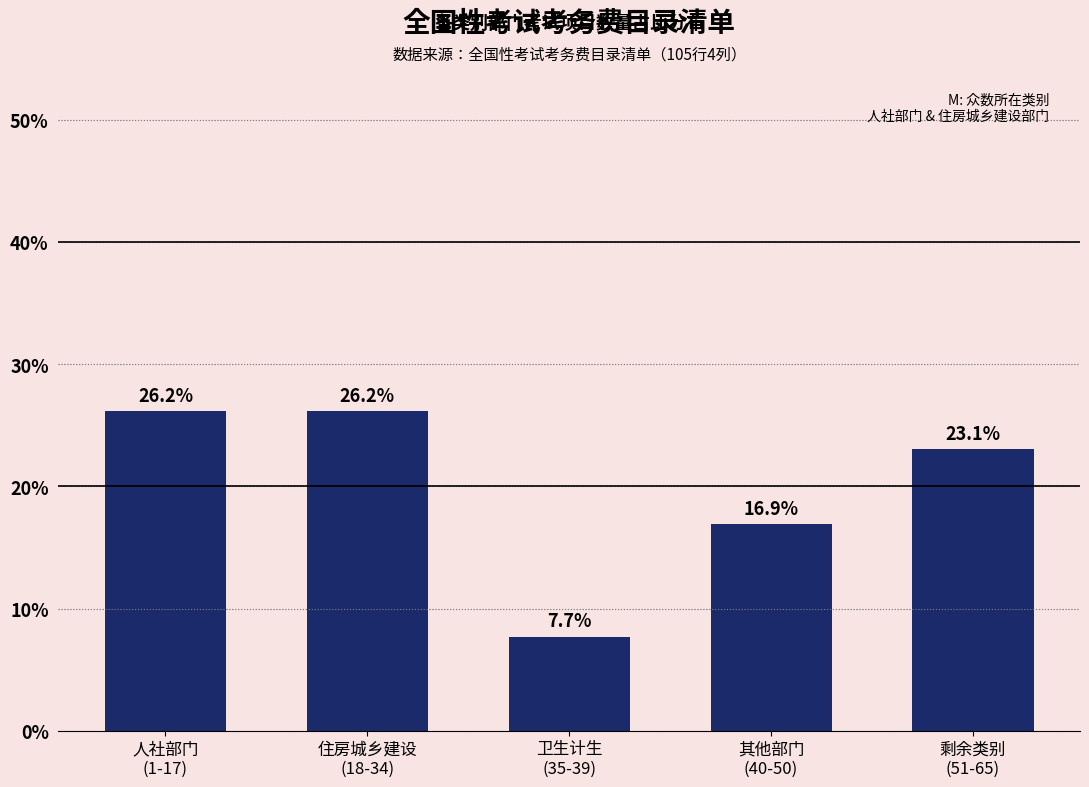

Reading left to right, what are all the values shown in this chart?

26.2	26.2	7.7	16.9	23.1